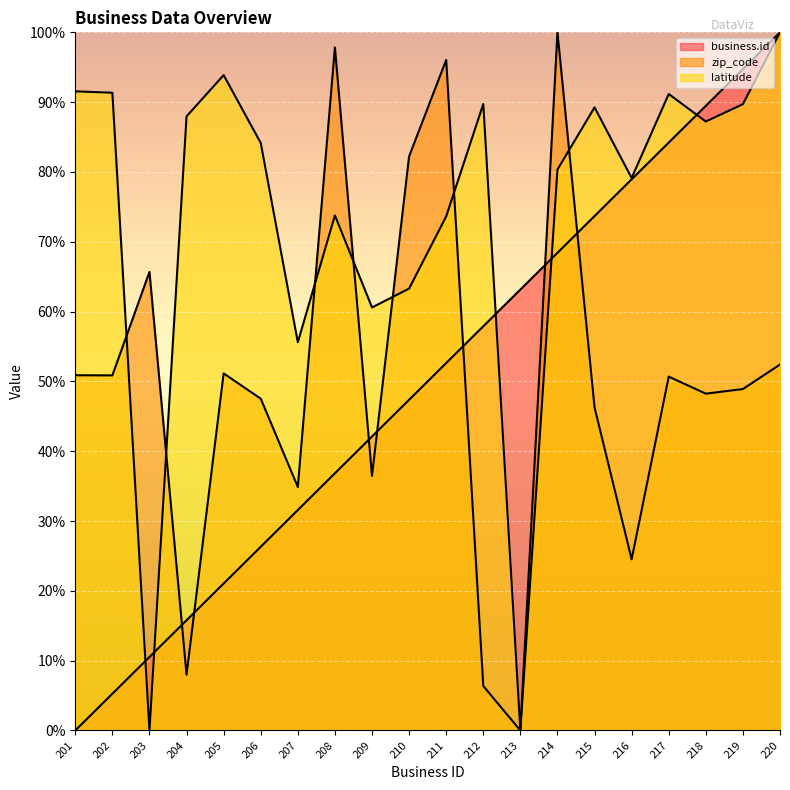

True or false: business.id has more than 1 interior local peaks.

False